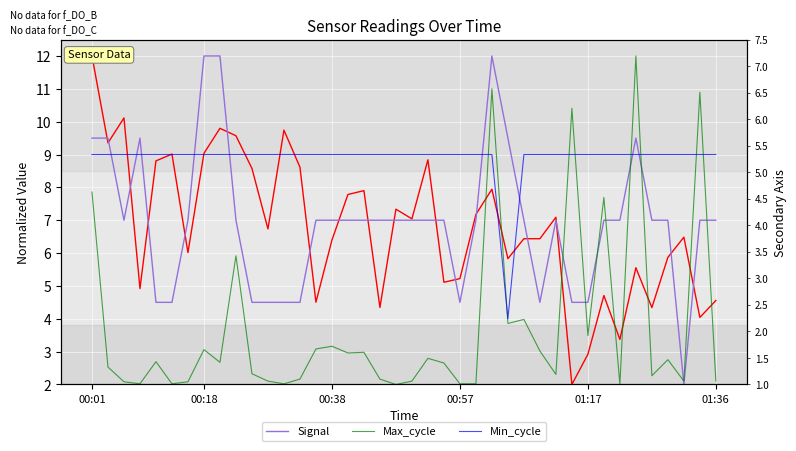

Reading left to right, list all the values displayed in this chart.

Samples: 12.0	9.4	10.1	4.9	8.8	9.0	6.0	9.0	9.8	9.6	8.6	6.7	9.7	8.6	4.5	6.4	7.8	7.9	4.3	7.3	7.0	8.8	5.1	5.2	7.2	7.9	5.8	6.4	6.4	7.1	2.0	2.9	4.7	3.4	5.6	4.3	5.9	6.5	4.0	4.6
Signal: 9.5	9.5	7.0	9.5	4.5	4.5	7.0	12.0	12.0	7.0	4.5	4.5	4.5	4.5	7.0	7.0	7.0	7.0	7.0	7.0	7.0	7.0	7.0	4.5	7.0	12.0	9.5	7.0	4.5	7.0	4.5	4.5	7.0	7.0	9.5	7.0	7.0	2.0	7.0	7.0
Max_cycle: 7.9	2.5	2.1	2.0	2.7	2.0	2.1	3.1	2.7	5.9	2.3	2.1	2.0	2.2	3.1	3.2	3.0	3.0	2.2	2.0	2.1	2.8	2.7	2.0	2.0	11.0	3.9	4.0	3.0	2.3	10.4	3.5	7.7	2.0	12.0	2.3	2.8	2.1	10.9	2.1
Min_cycle: 9.0	9.0	9.0	9.0	9.0	9.0	9.0	9.0	9.0	9.0	9.0	9.0	9.0	9.0	9.0	9.0	9.0	9.0	9.0	9.0	9.0	9.0	9.0	9.0	9.0	9.0	4.0	9.0	9.0	9.0	9.0	9.0	9.0	9.0	9.0	9.0	9.0	9.0	9.0	9.0